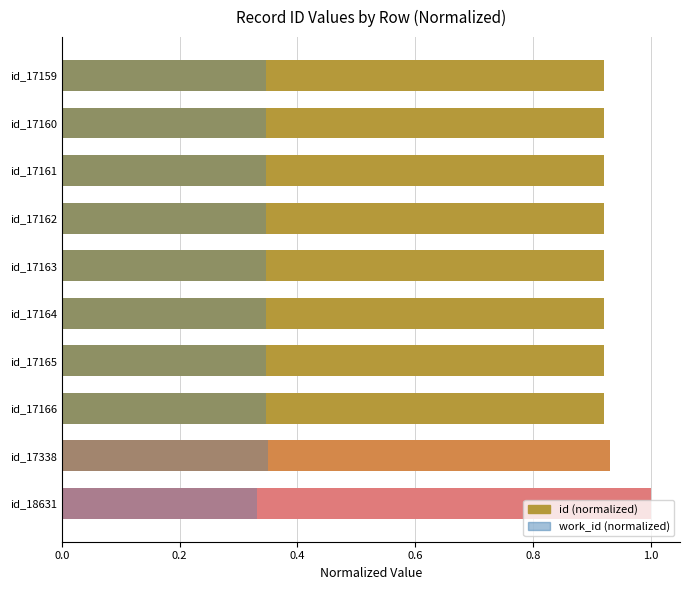

Reading left to right, extract all data points from this chart.

id (normalized): 0.9	0.9	0.9	0.9	0.9	0.9	0.9	0.9	0.9	1.0
work_id (normalized): 0.3	0.3	0.3	0.3	0.3	0.3	0.3	0.3	0.3	0.3